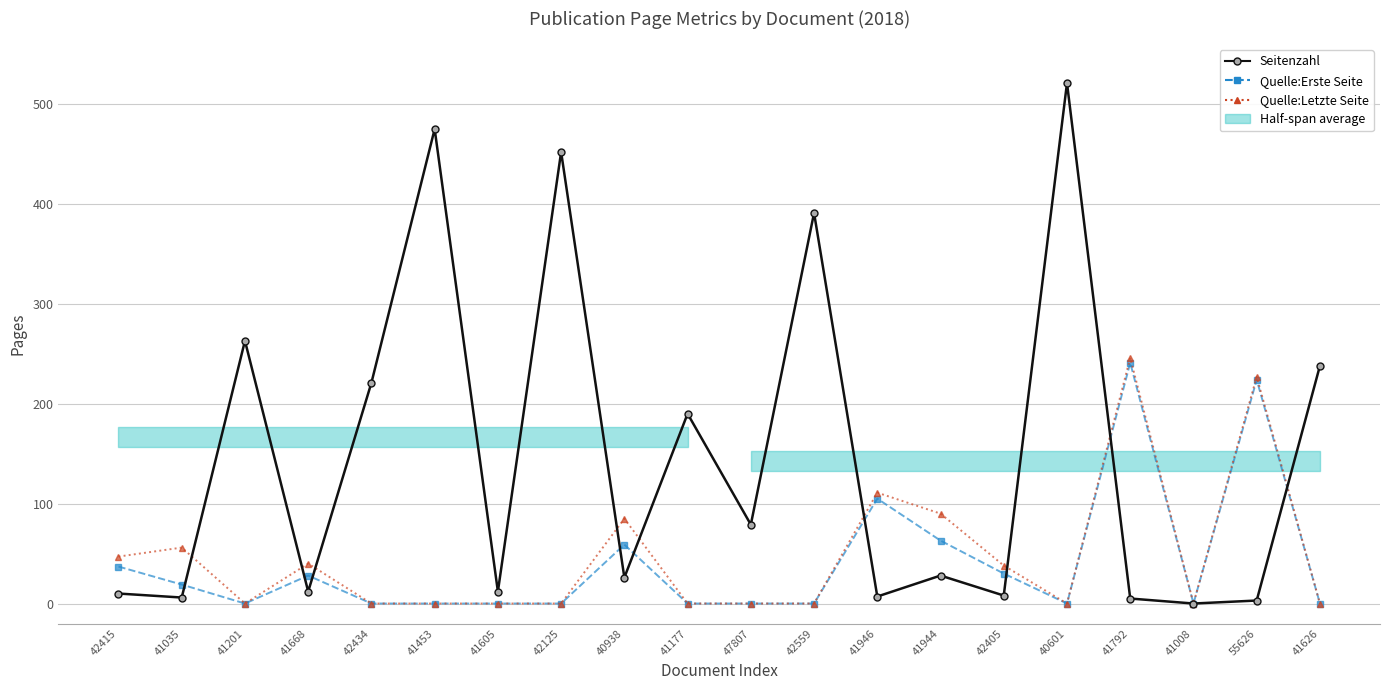

The value of Seitenzahl at 41605 is 5. True or false?

False